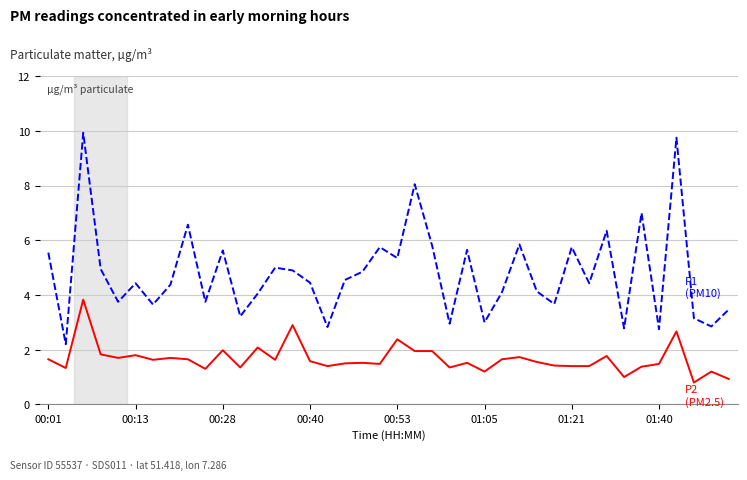

What is the maximum value shown in the chart?

9.9